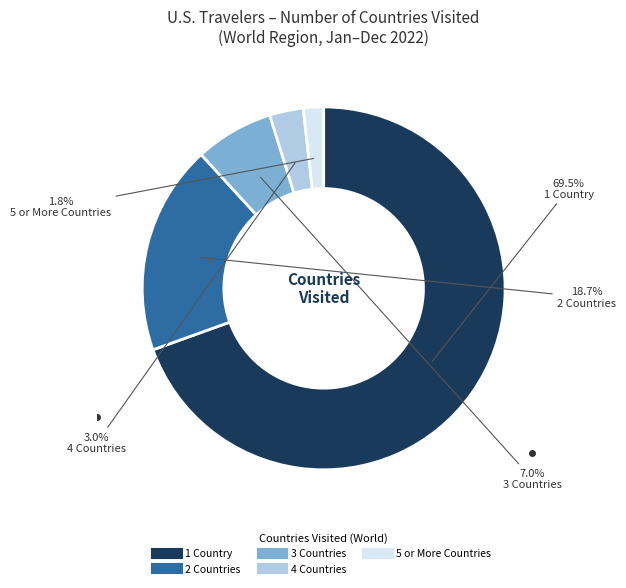

What percentage do 1 Country and 4 Countries together represent?

72.5%